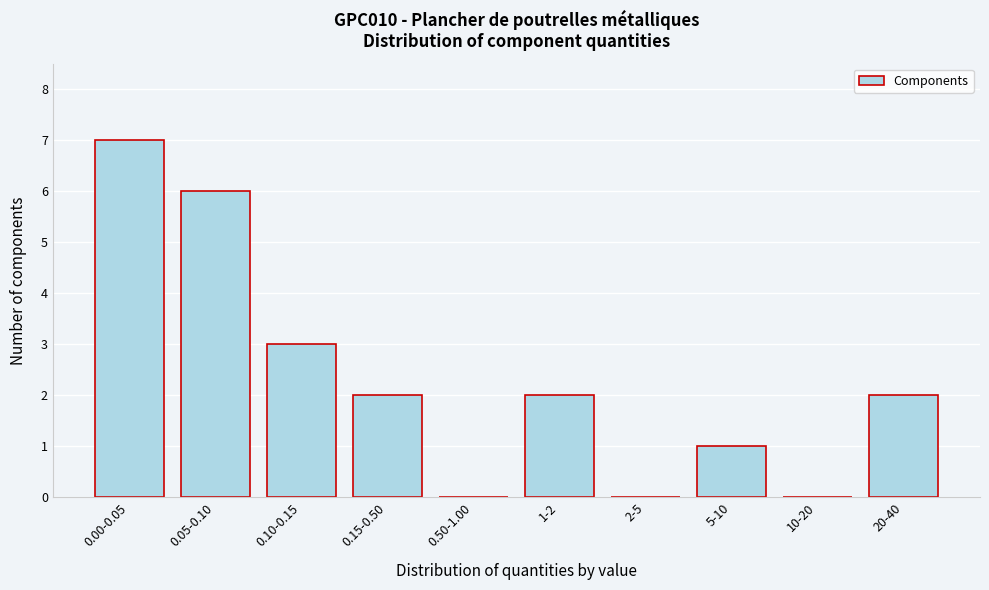

Reading left to right, list all the values displayed in this chart.

0.00-0.05=7	0.05-0.10=6	0.10-0.15=3	0.15-0.50=2	0.50-1.00=0	1-2=2	2-5=0	5-10=1	10-20=0	20-40=2